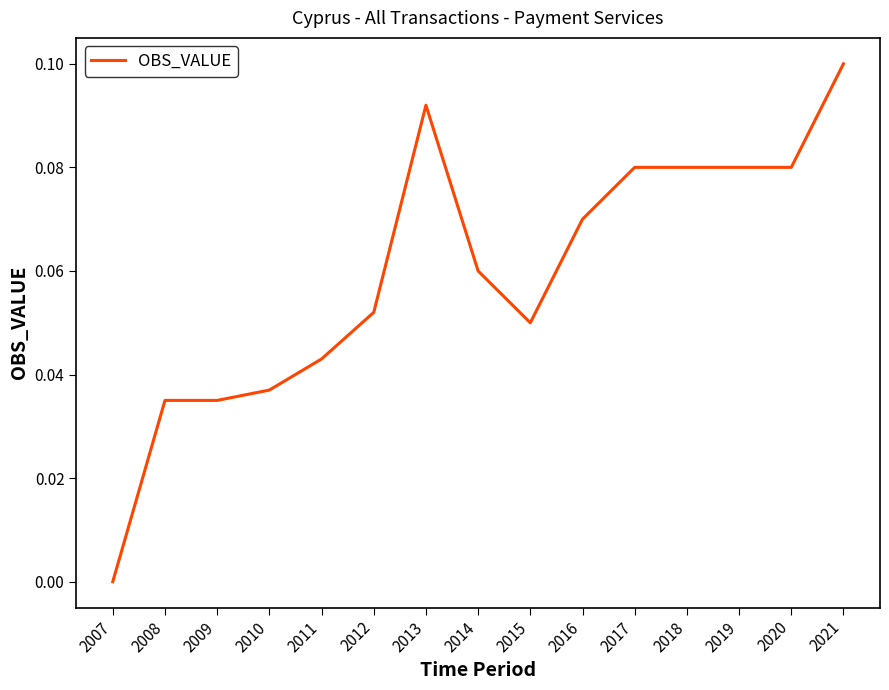

True or false: the data shows 0.0 at 2007.

True